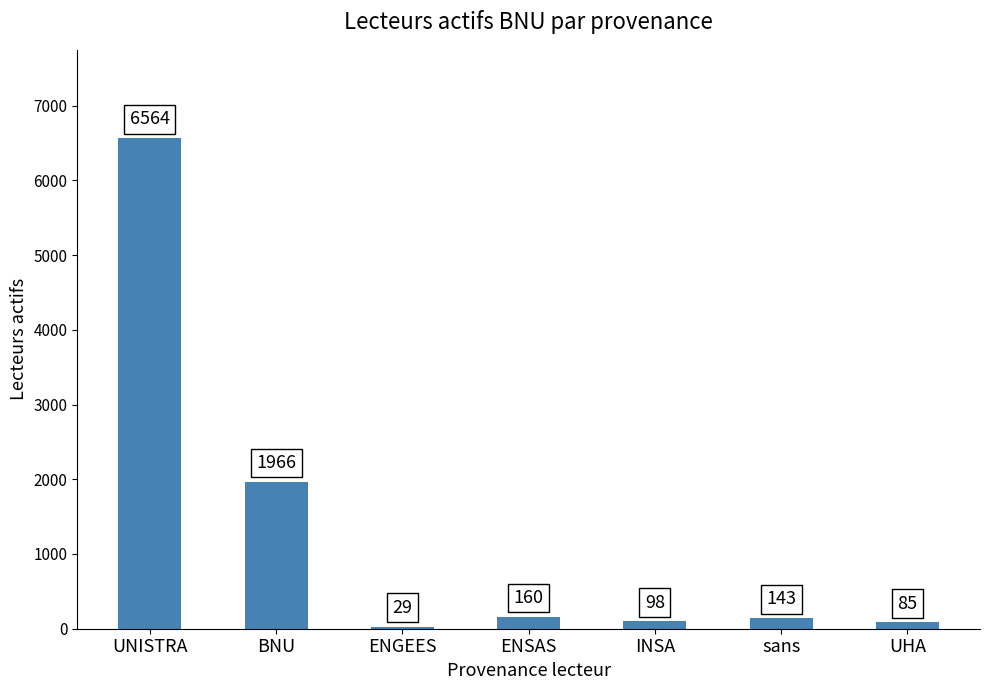

Which label corresponds to the smallest value in the chart?

ENGEES